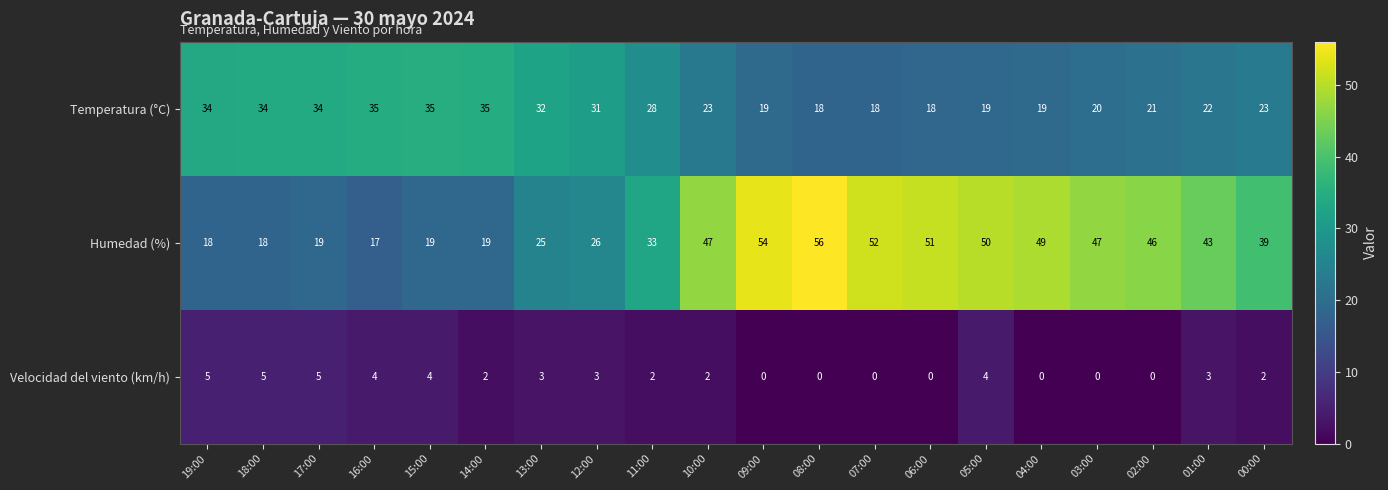

At which label does Temperatura (°C) first exceed 23?

19:00